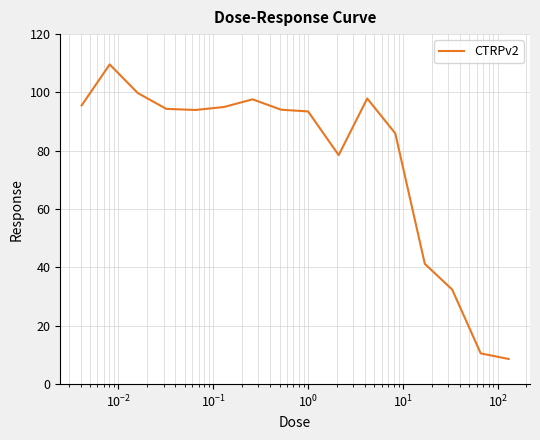

What is the difference between the maximum and minimum values?

101.0